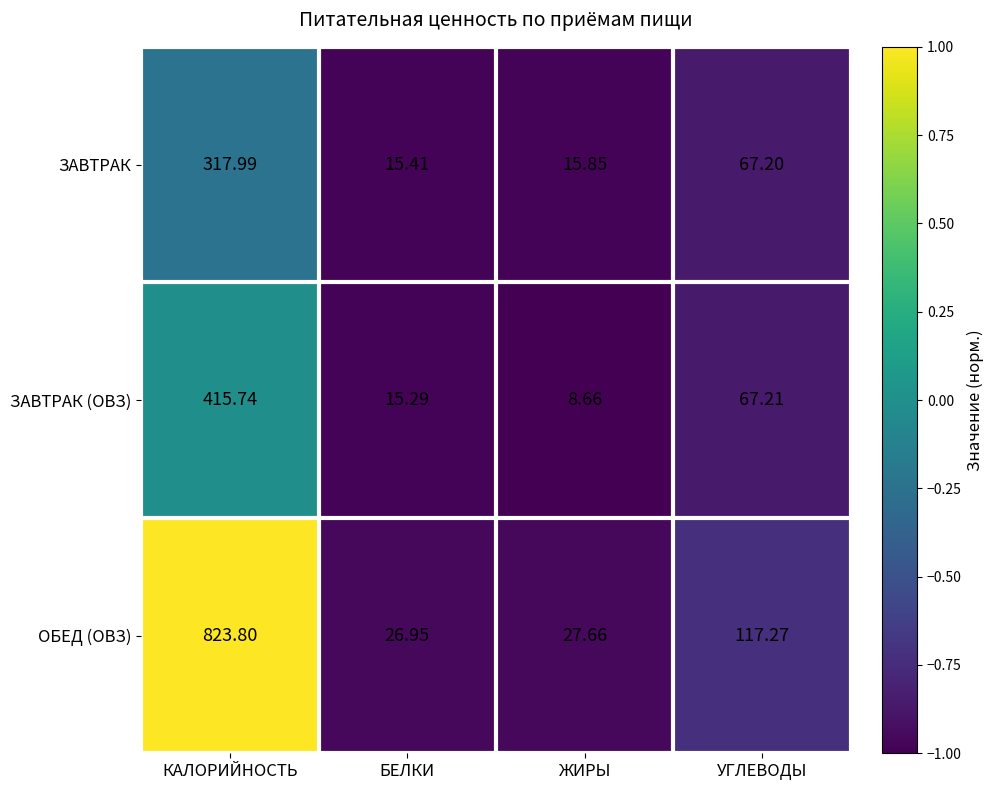

How many distinct data groups are displayed?

3